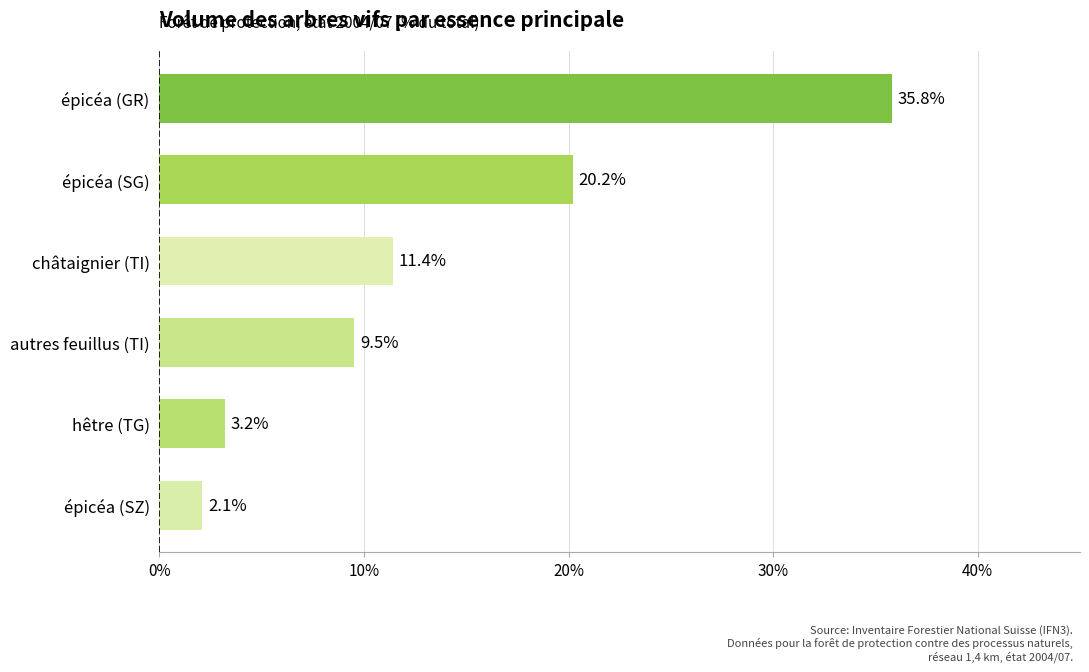

The chart shows a value of 9.5 at autres feuillus (TI). True or false?

True